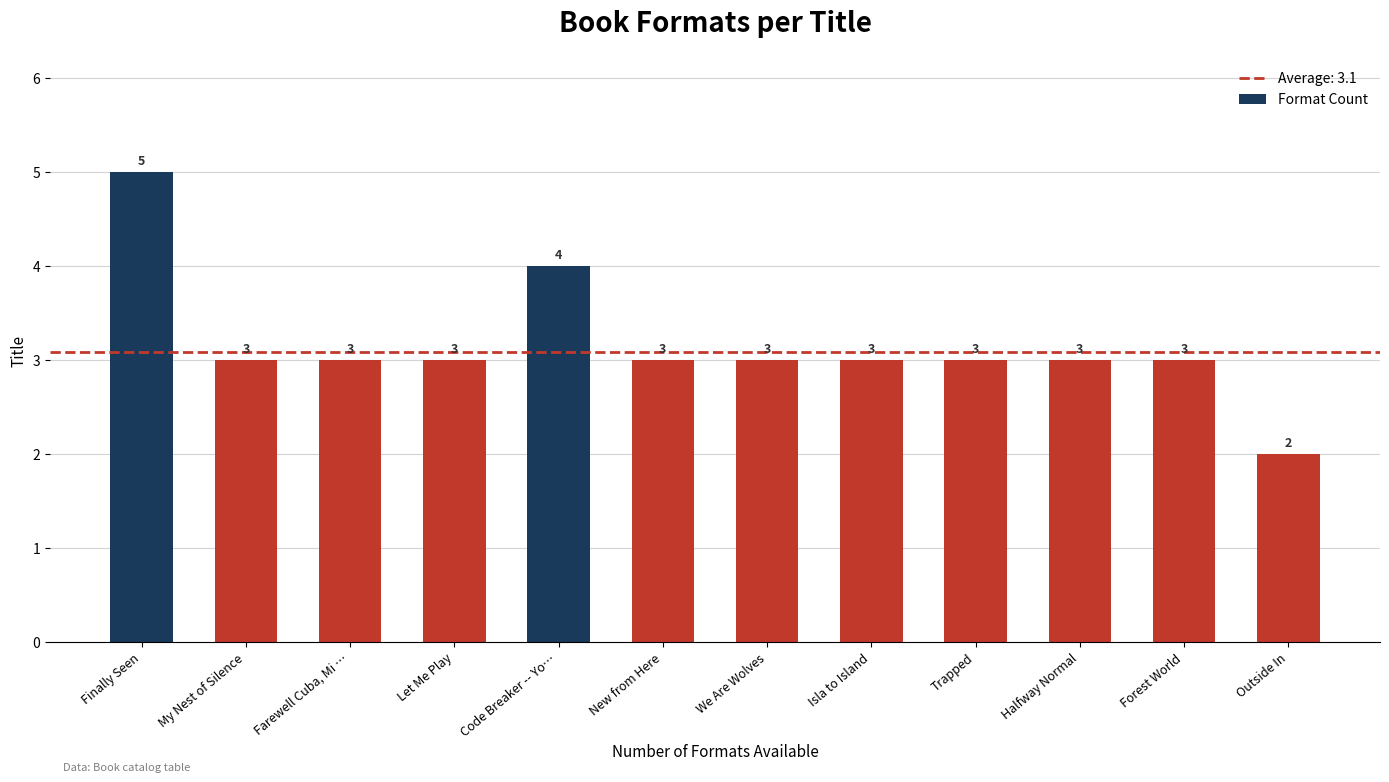

What is the maximum value shown in the chart?

5